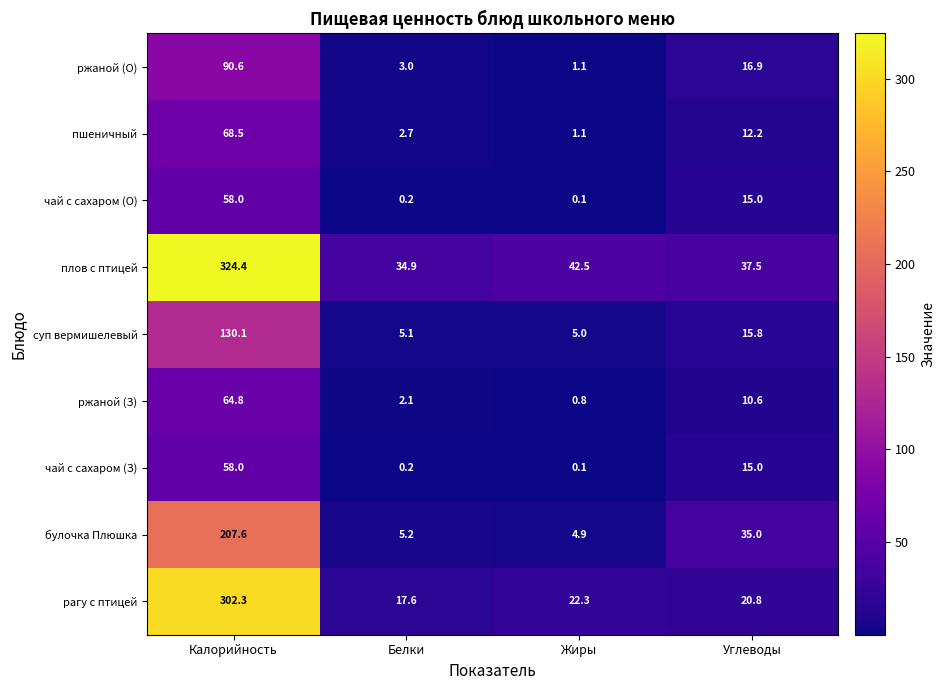

Count the number of data series in this chart.

9